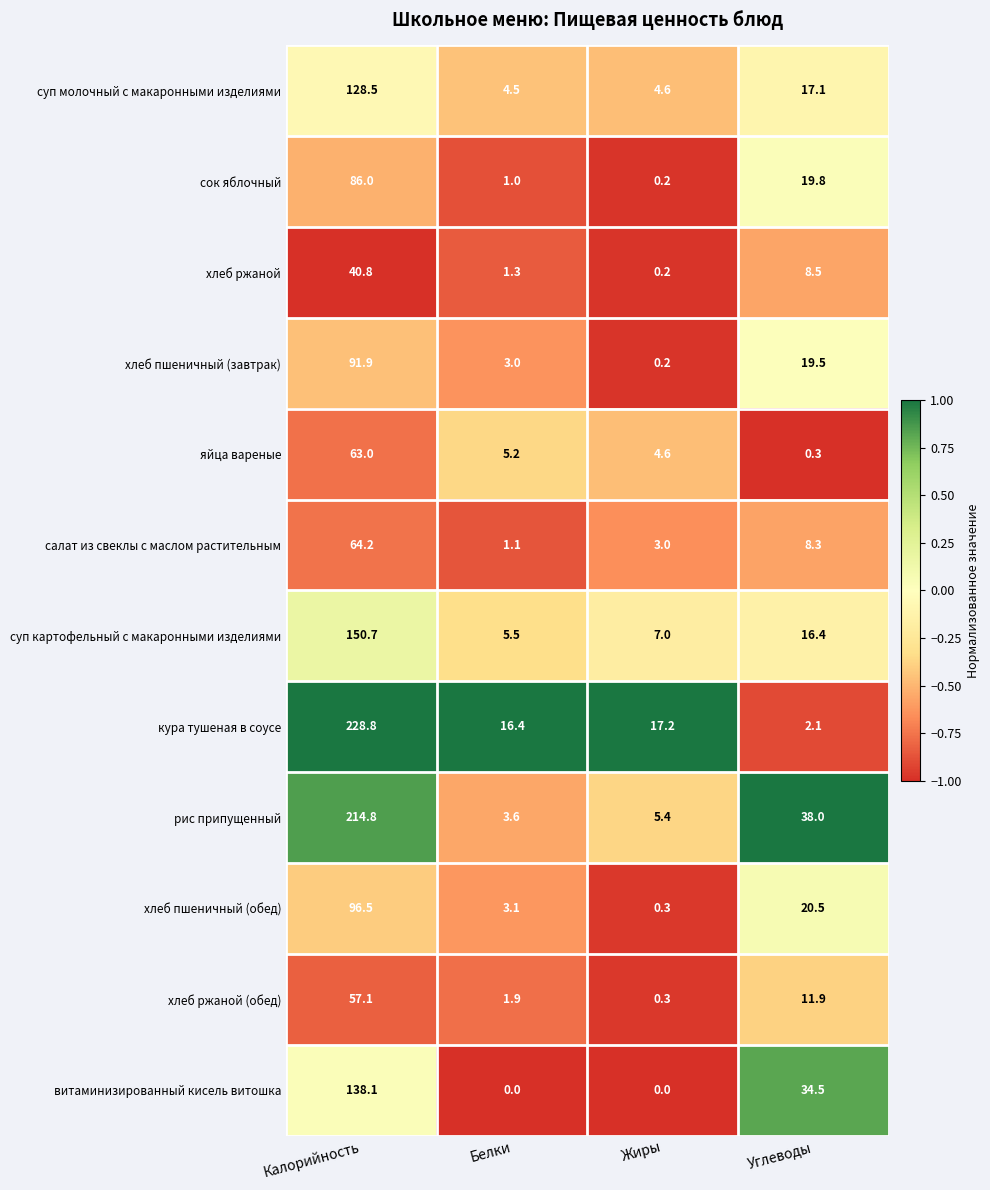

Which series has the widest spread of values?

кура тушеная в соусе